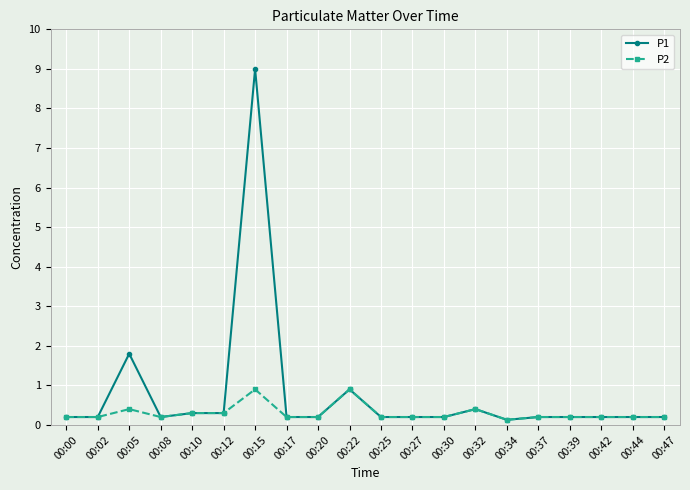

What is the minimum value shown in the chart?

0.1